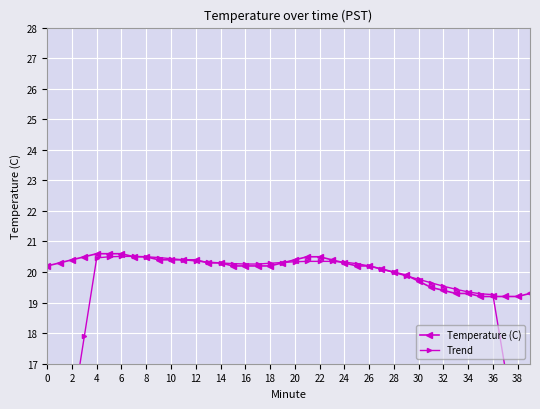

Is this an area chart (filled region under the line)?

No